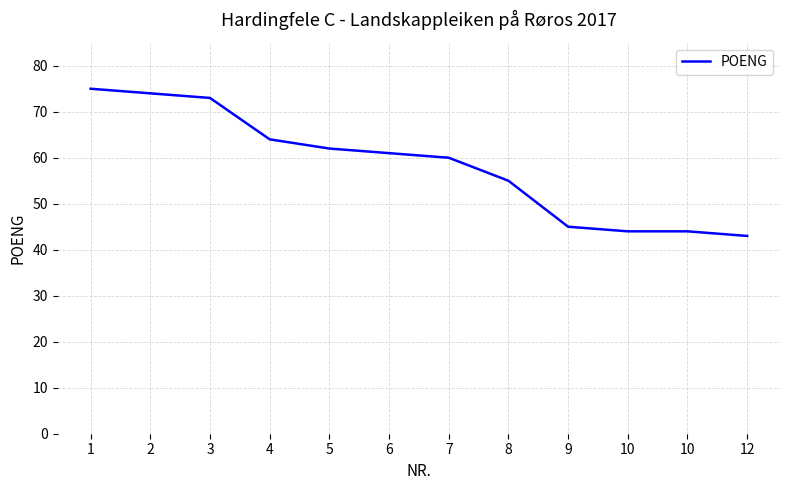

What is the value of the 2nd point from the left?

74